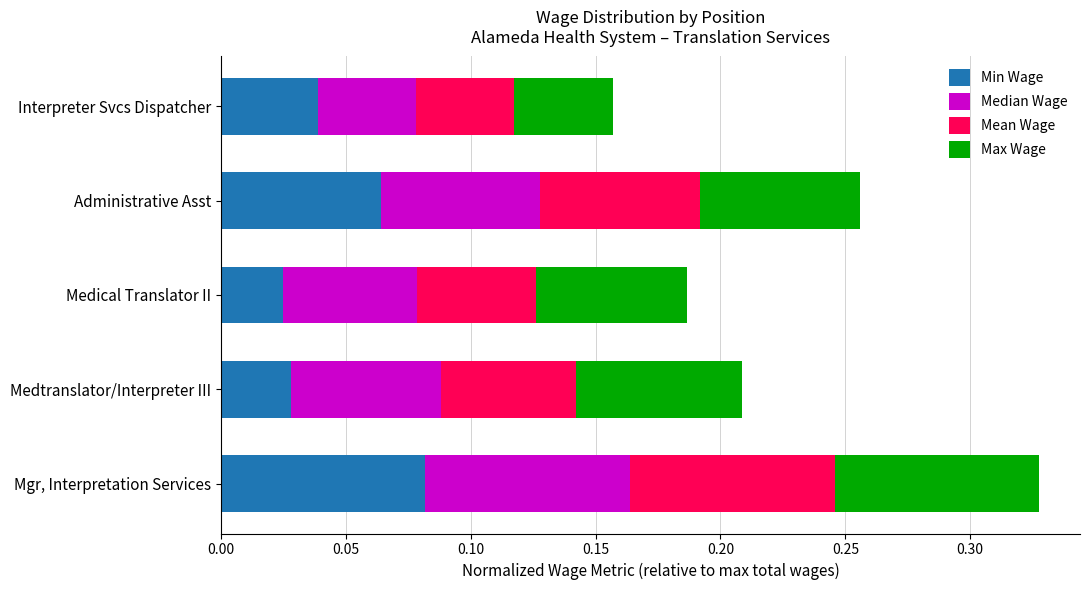

What is the sum of all Min Wage values?

0.2